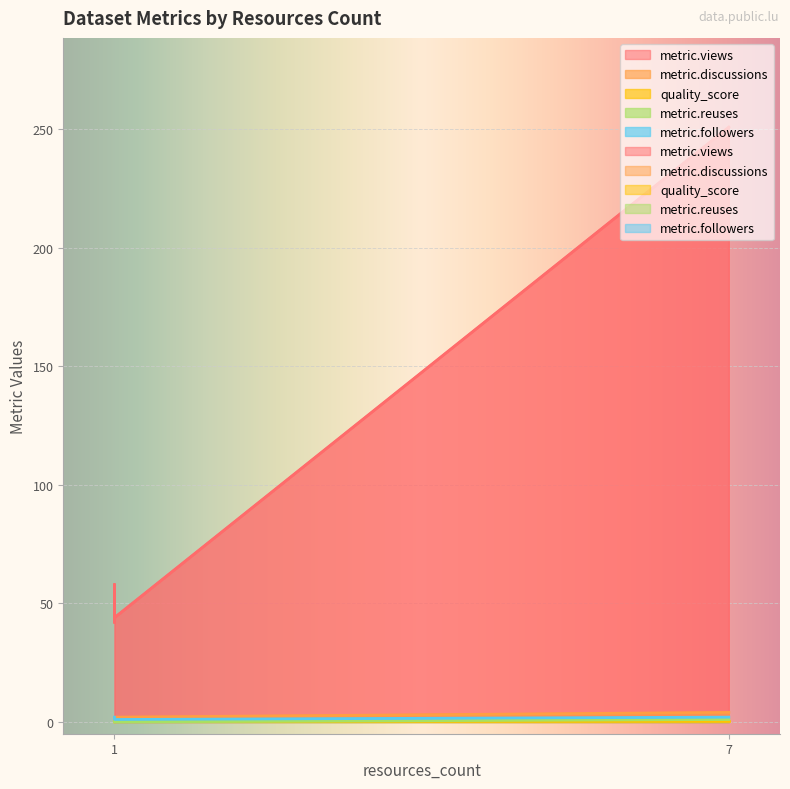

How many lines are shown in the chart?

5